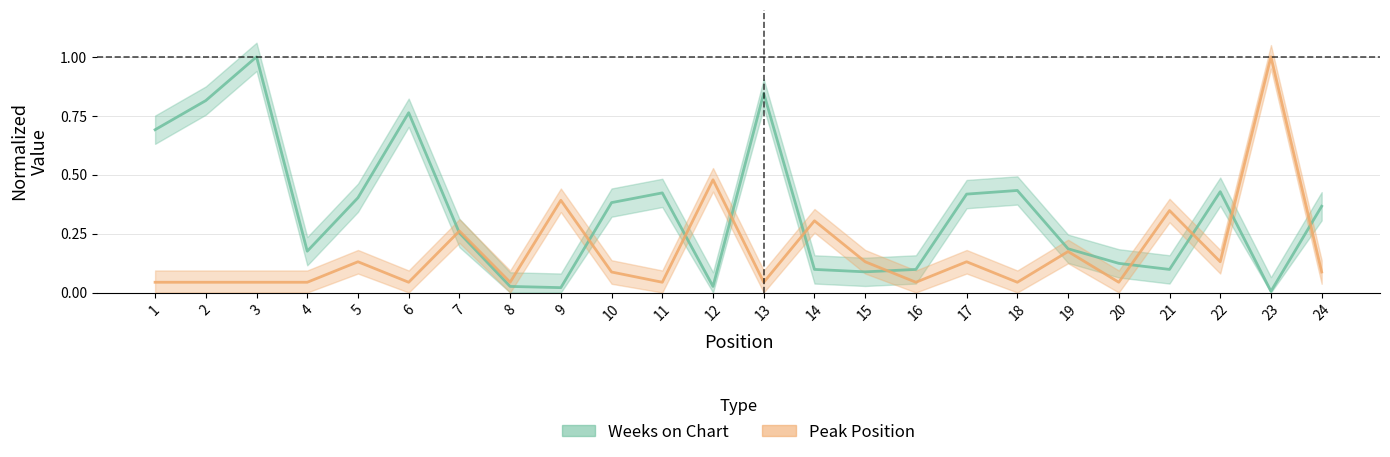

In Weeks on Chart, how many points are lower than both neighbors (excluding endpoints)?

6